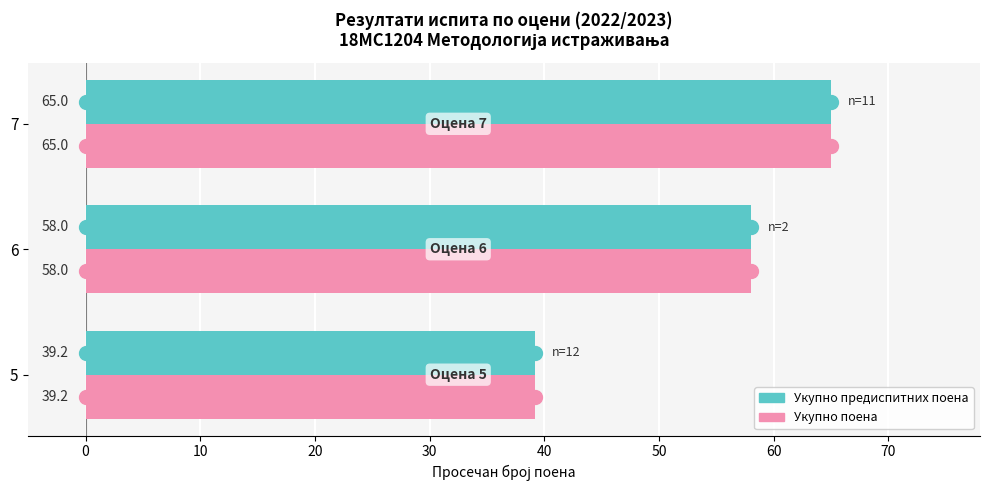

Rank the categories by Укупно предиспитних поена value from highest to lowest.

7, 6, 5